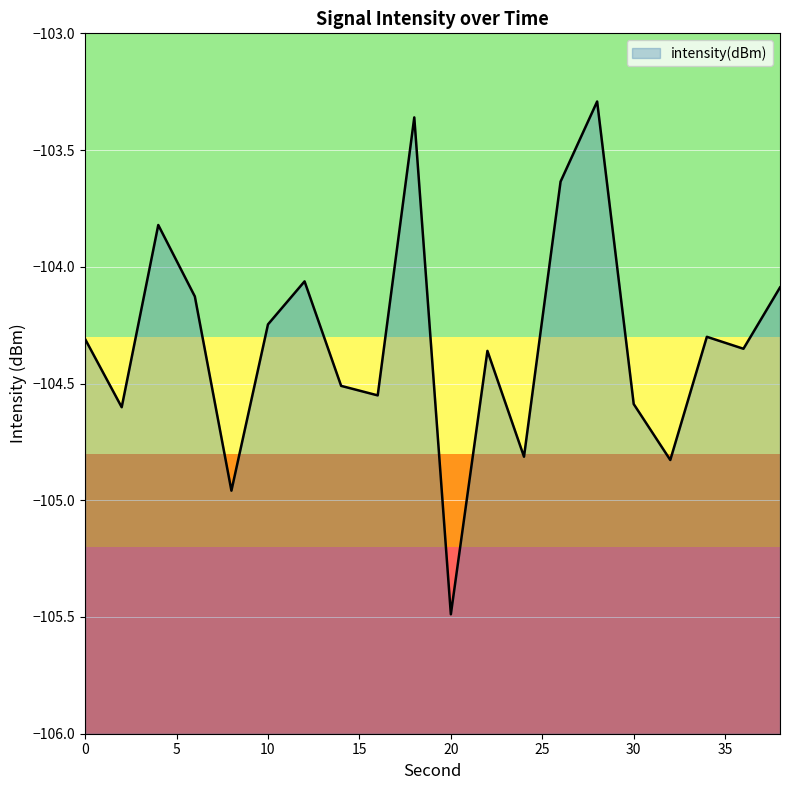

What value does the data have at 26?

-103.6